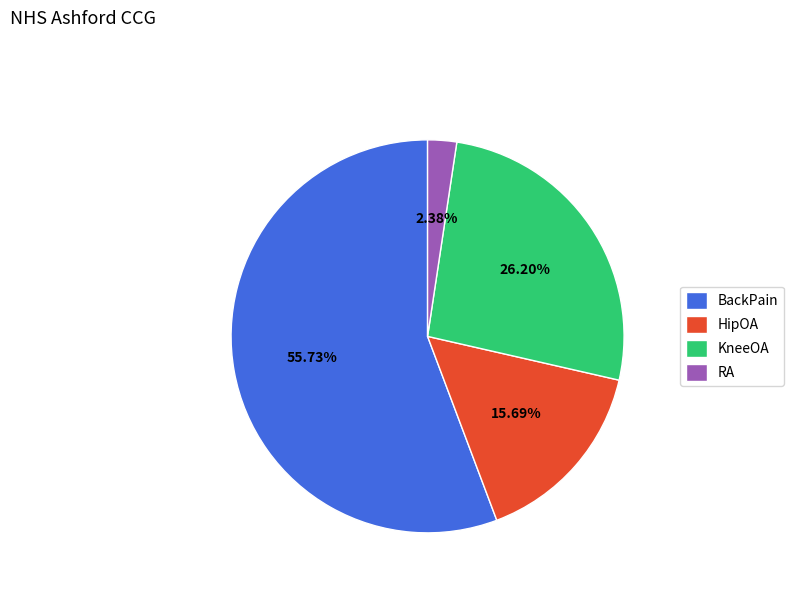

Which category has the smallest portion of the pie?

RA